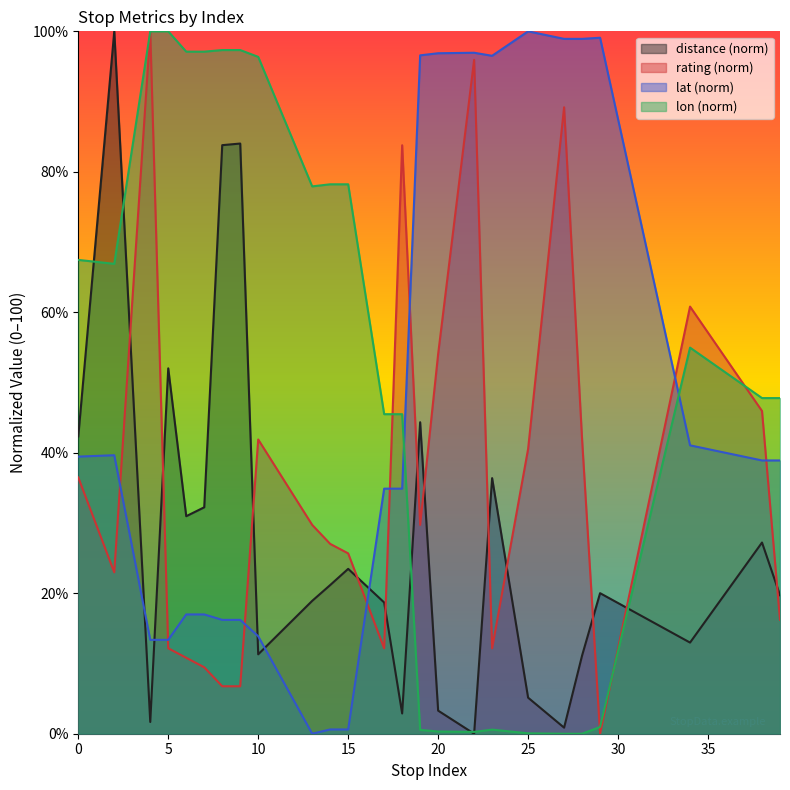

How many lines are shown in the chart?

4